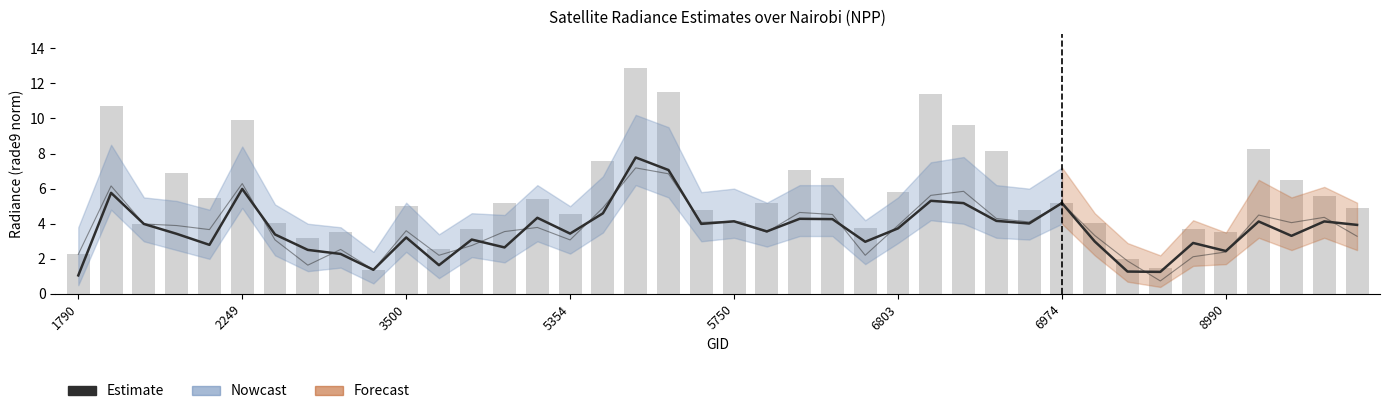

What is the difference between the highest and lowest values at 6866?

5.6